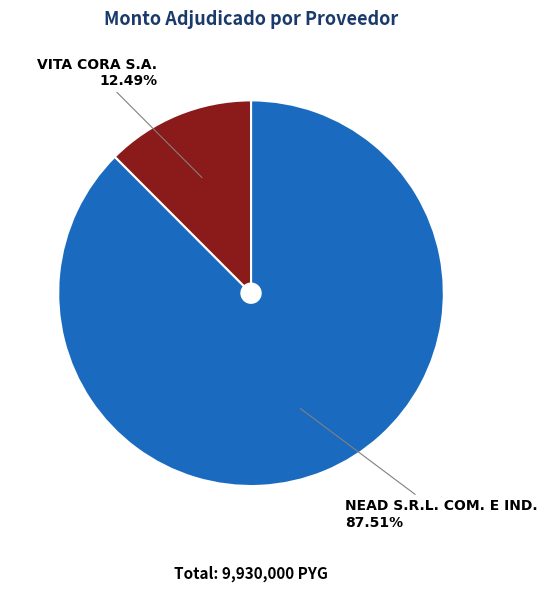

What percentage is NOT represented by VITA CORA S.A.?

87.5%